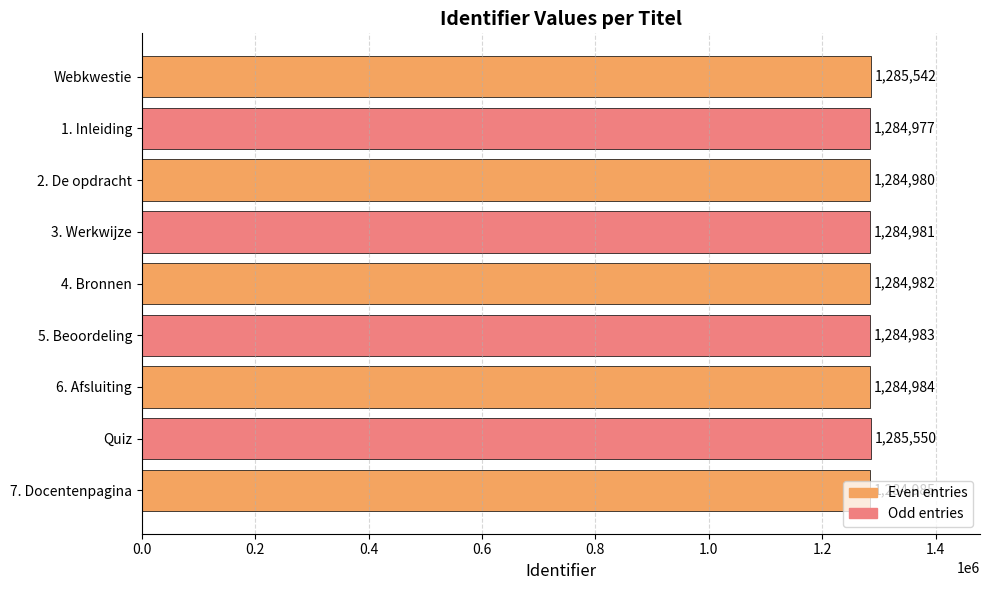

What is the average value?

1285107